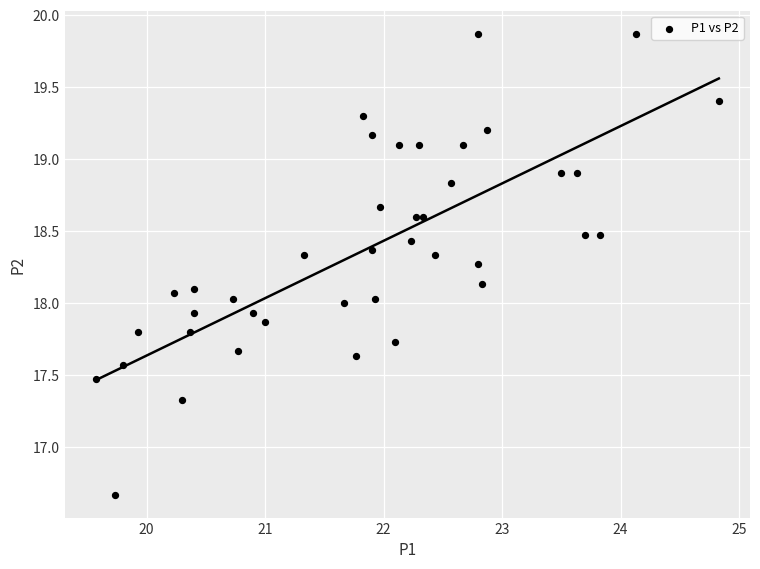

What is the range of Y values (max minus min)?

3.2